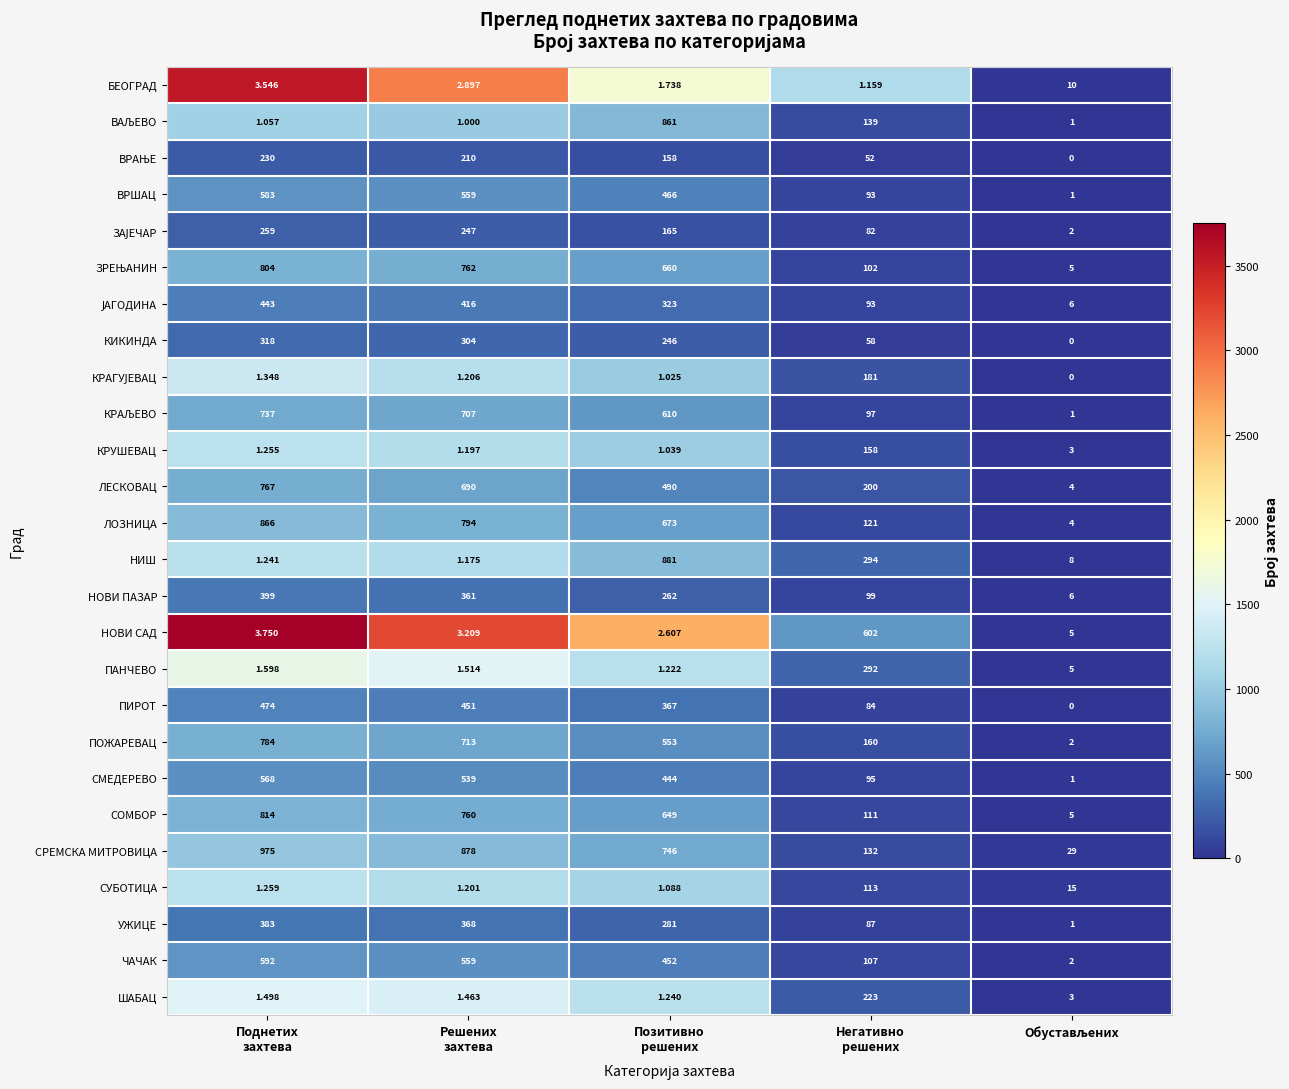

Which series has the widest spread of values?

СРЕМСКА МИТРОВИЦА